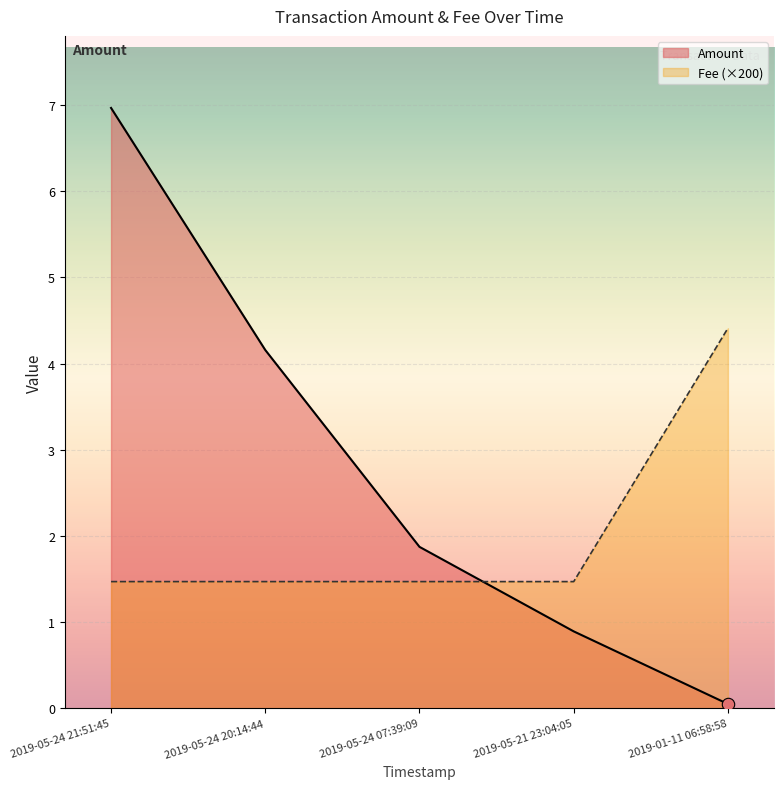

What are all the series names shown in the legend?

Amount, Fee (×200)